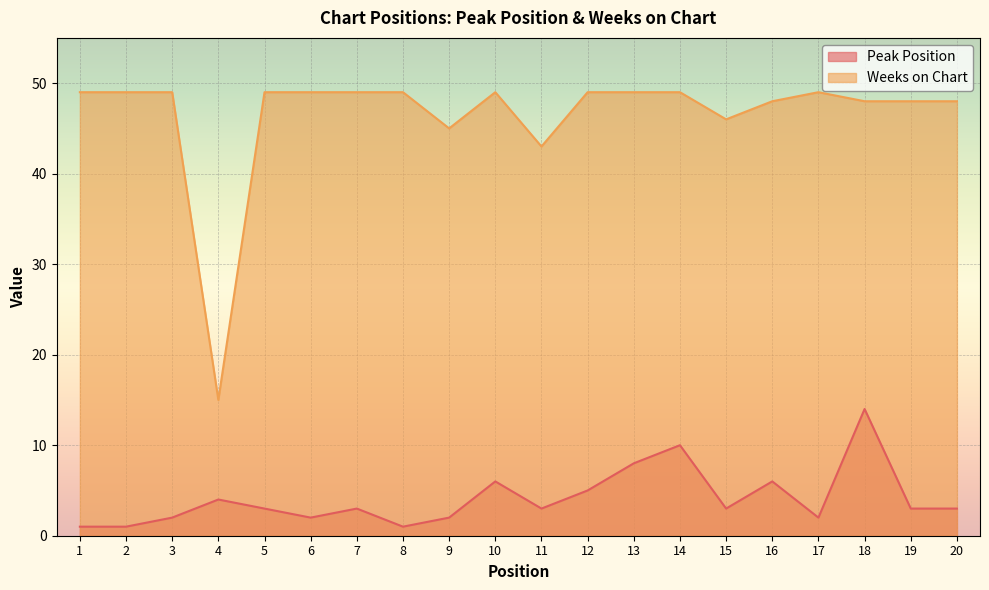

What is the sum of all Weeks on Chart values?

929